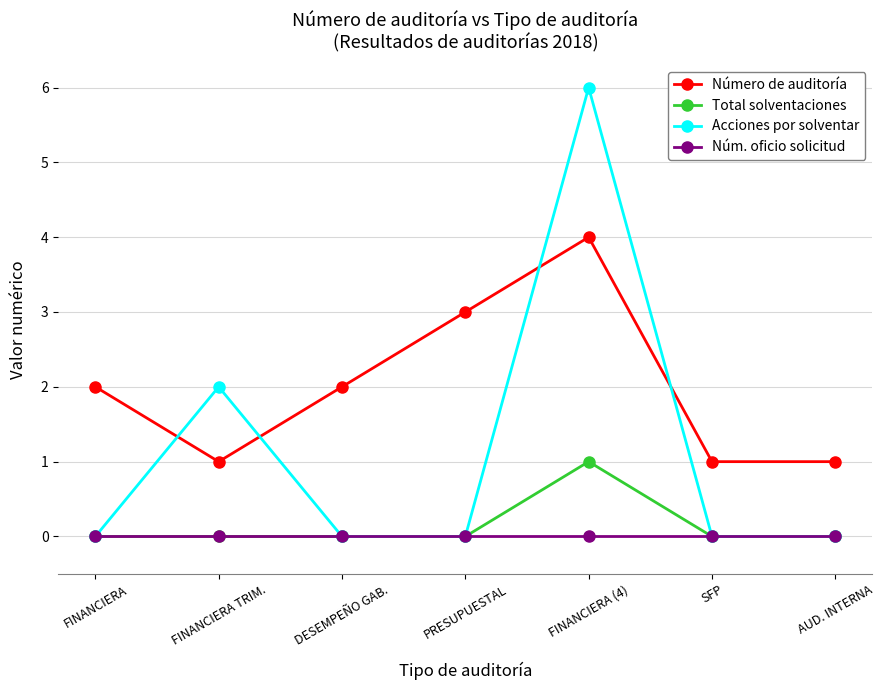

Reading left to right, extract all data points from this chart.

Número de auditoría: FINANCIERA=2	FINANCIERA TRIM.=1	DESEMPEÑO GAB.=2	PRESUPUESTAL=3	FINANCIERA (4)=4	SFP=1	AUD. INTERNA=1
Total solventaciones: FINANCIERA=0	FINANCIERA TRIM.=0	DESEMPEÑO GAB.=0	PRESUPUESTAL=0	FINANCIERA (4)=1	SFP=0	AUD. INTERNA=0
Acciones por solventar: FINANCIERA=0	FINANCIERA TRIM.=2	DESEMPEÑO GAB.=0	PRESUPUESTAL=0	FINANCIERA (4)=6	SFP=0	AUD. INTERNA=0
Núm. oficio solicitud: FINANCIERA=0	FINANCIERA TRIM.=0	DESEMPEÑO GAB.=0	PRESUPUESTAL=0	FINANCIERA (4)=0	SFP=0	AUD. INTERNA=0